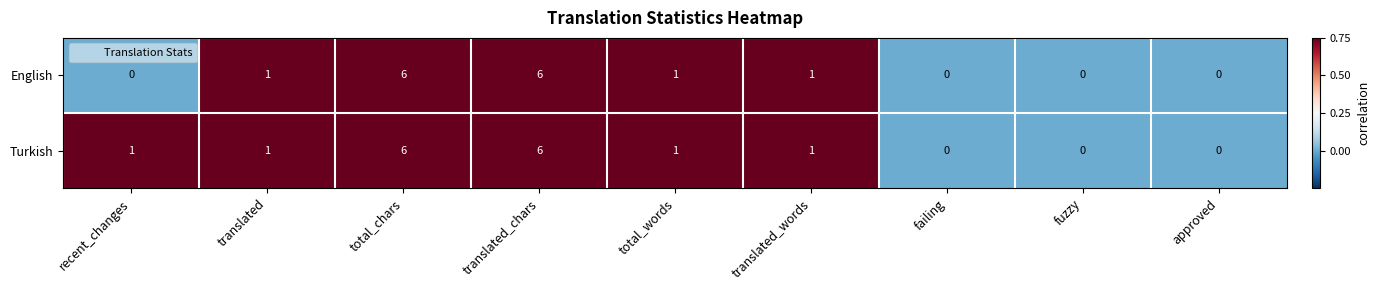

Is it true that Turkish equals 0 at failing?

True